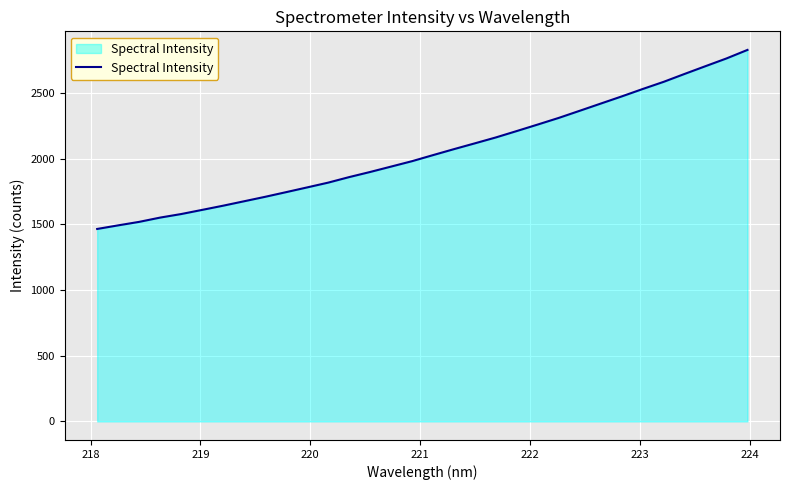

How many lines are shown in the chart?

1